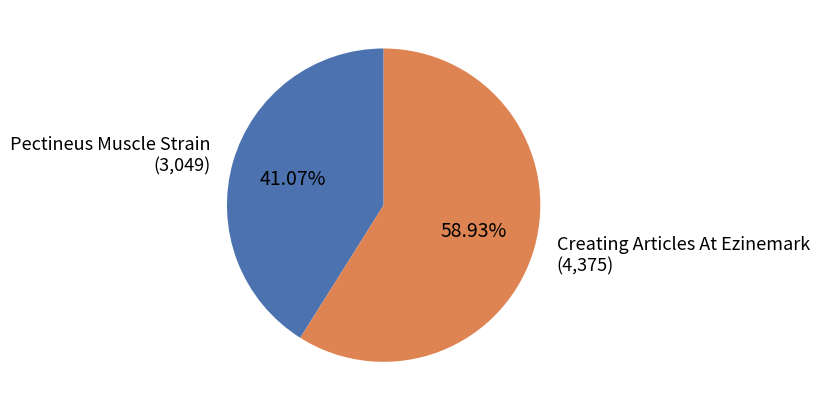

True or false: Creating Articles At Ezinemark accounts for 51% of the total.

False